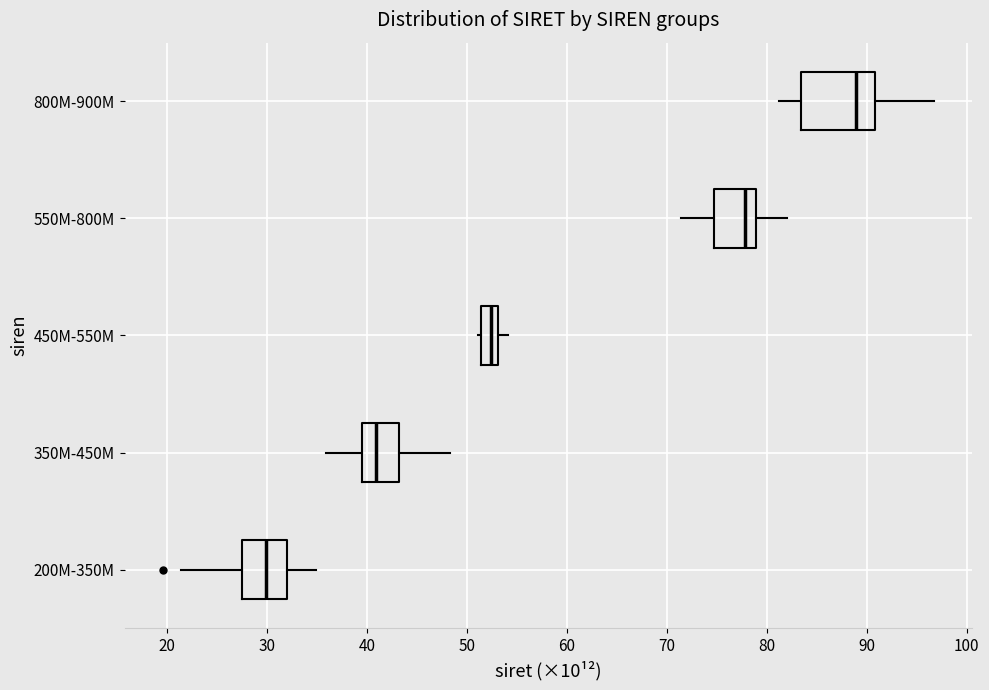

Which box is the widest, from its left edge to its right edge?

800M-900M